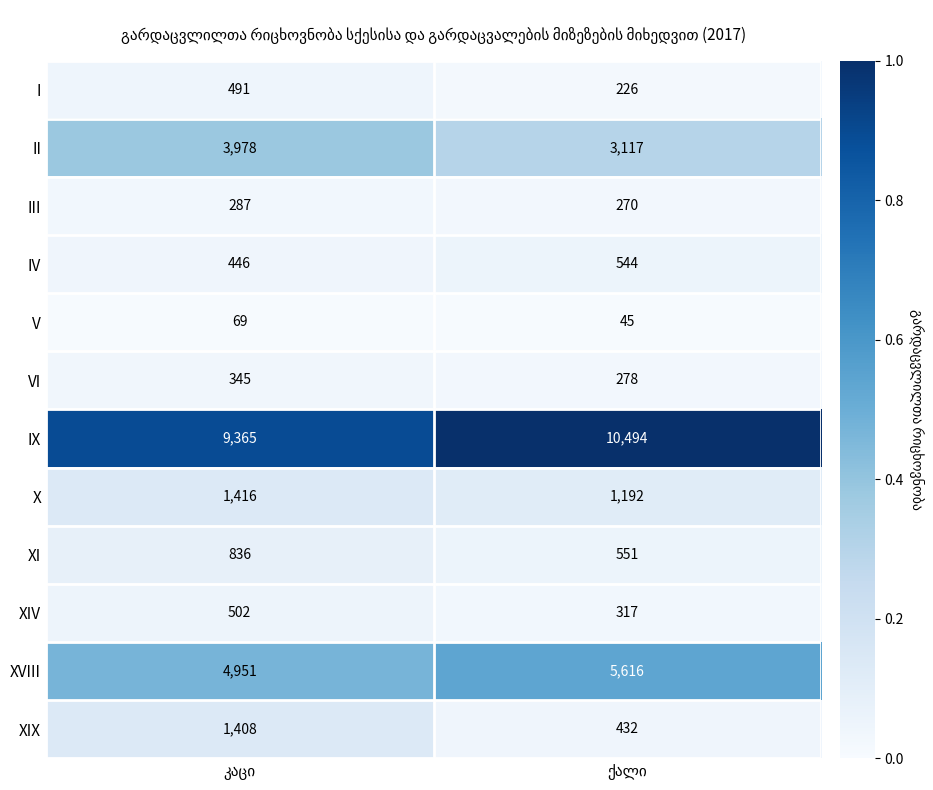

What is the minimum value for XI?

551